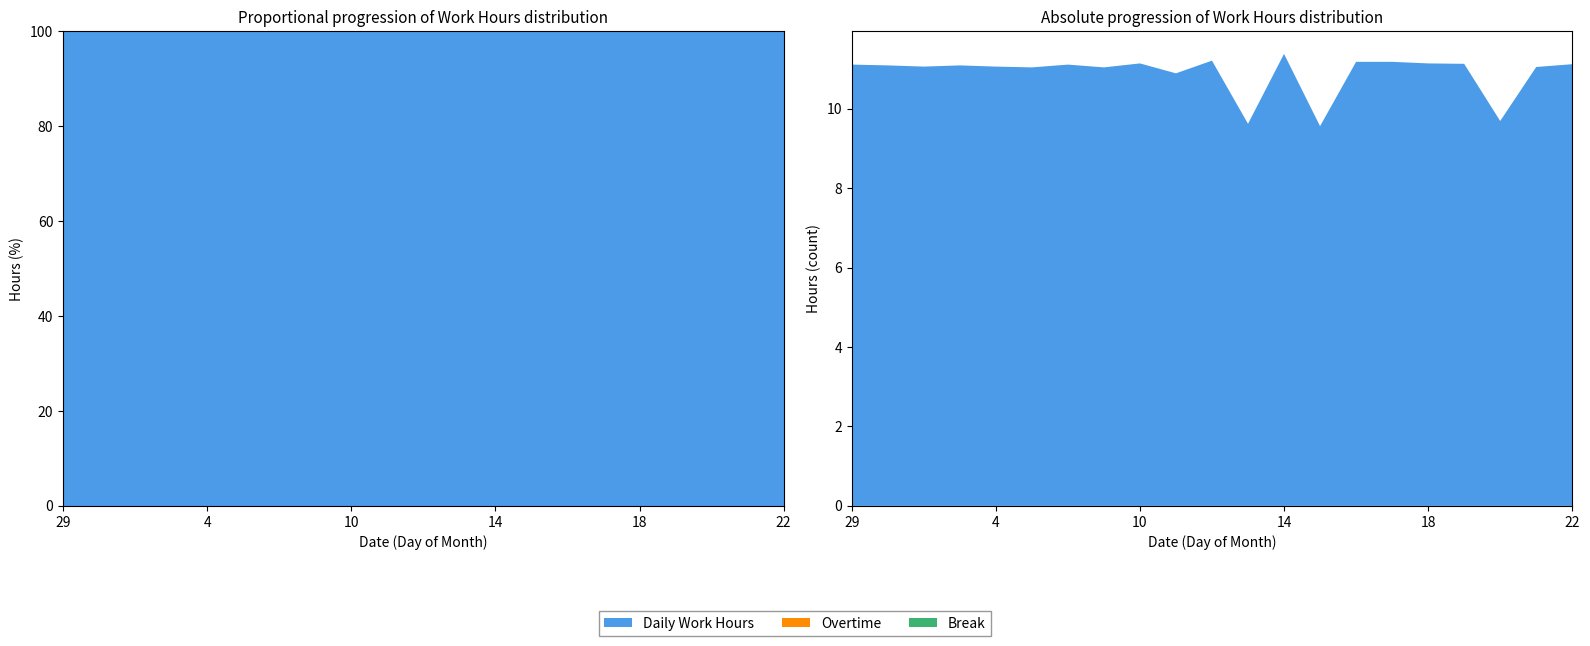

Reading left to right, transcribe all the data shown in this chart.

Daily Work Hours: 11.1	11.1	11.1	11.1	11.1	11.0	11.1	11.0	11.1	10.9	11.2	9.6	11.4	9.6	11.2	11.2	11.1	11.1	9.7	11.1	11.1
Overtime: 0.0	0.0	0.0	0.0	0.0	0.0	0.0	0.0	0.0	0.0	0.0	0.0	0.0	0.0	0.0	0.0	0.0	0.0	0.0	0.0	0.0
Break: 0.0	0.0	0.0	0.0	0.0	0.0	0.0	0.0	0.0	0.0	0.0	0.0	0.0	0.0	0.0	0.0	0.0	0.0	0.0	0.0	0.0